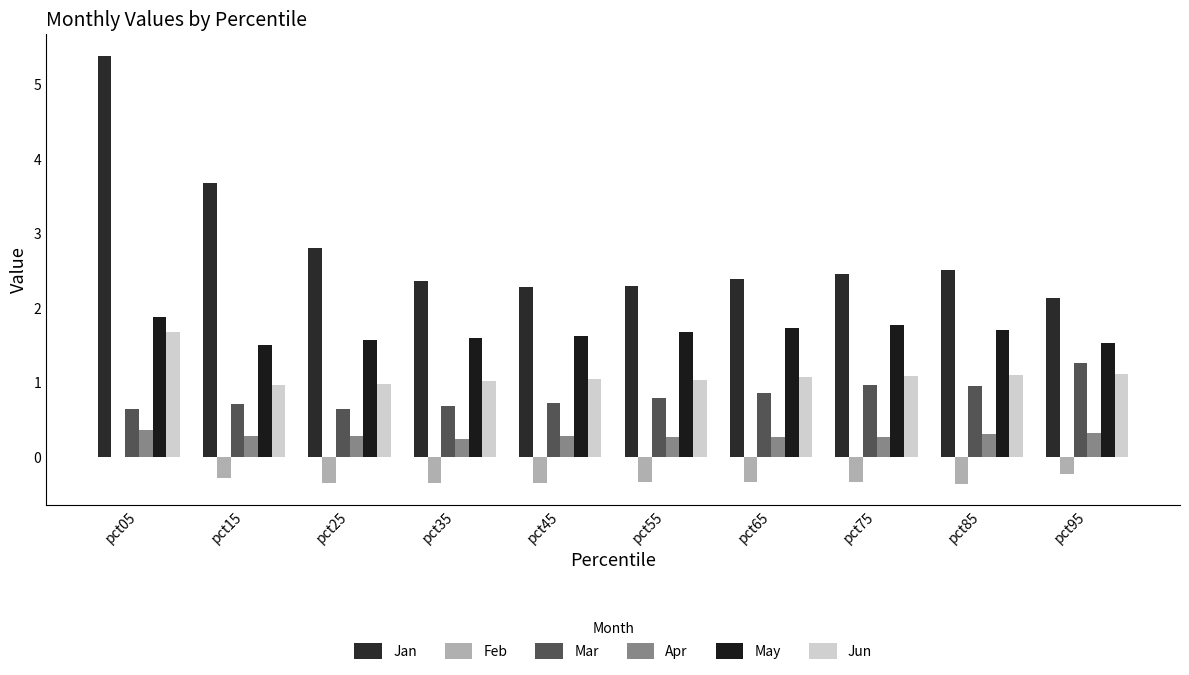

Is it true that Apr equals 0.2 at pct35?

True